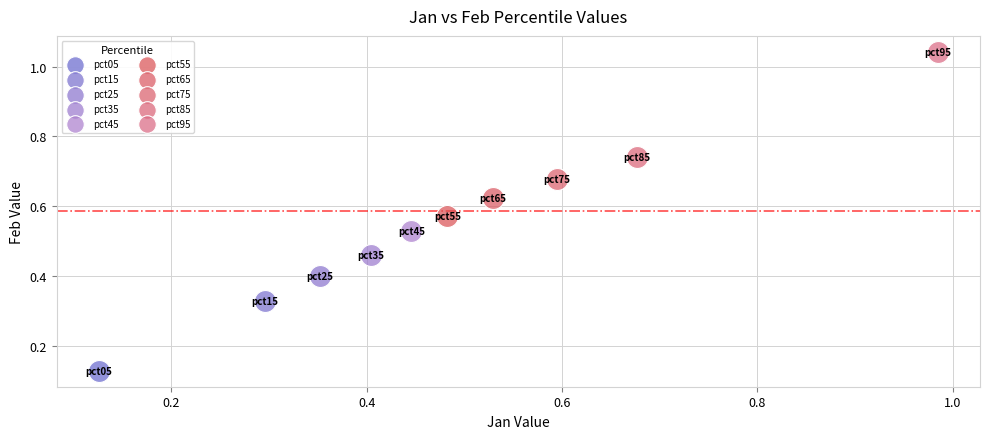

Which series reaches the minimum Y coordinate?

pct05